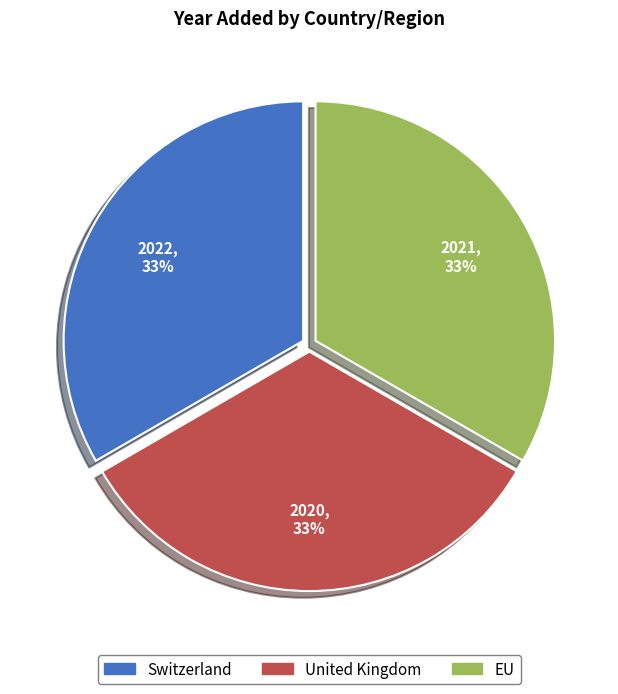

The EU slice represents 33% of the pie. True or false?

True